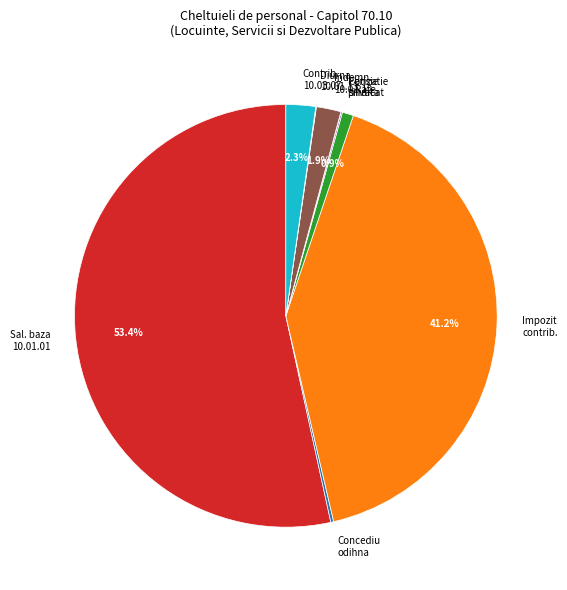

Which slice is the largest?

Sal. baza 10.01.01